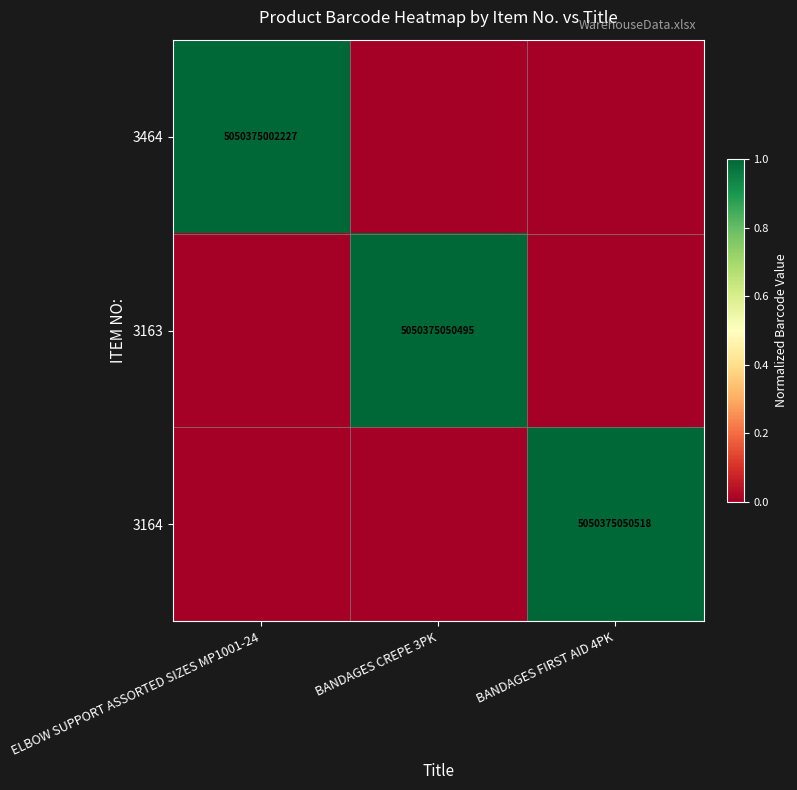

At which category is the sum across all series the highest?

BANDAGES FIRST AID 4PK